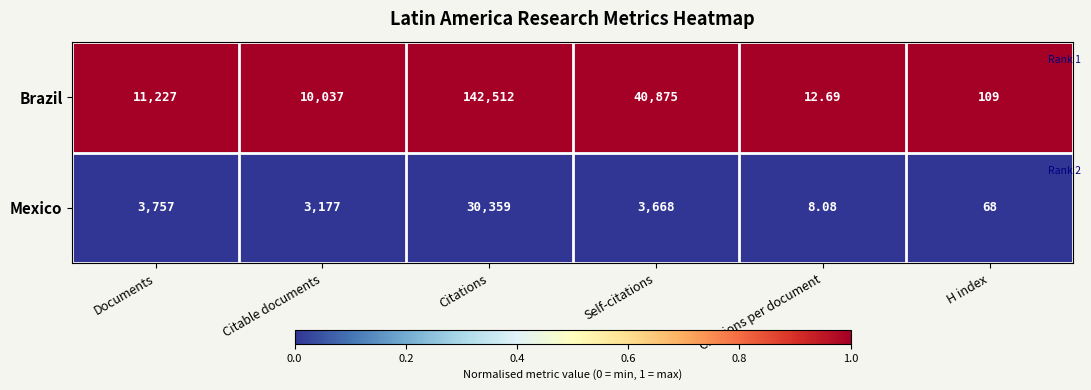

Rank the series by their maximum value, from lowest to highest.

Mexico, Brazil